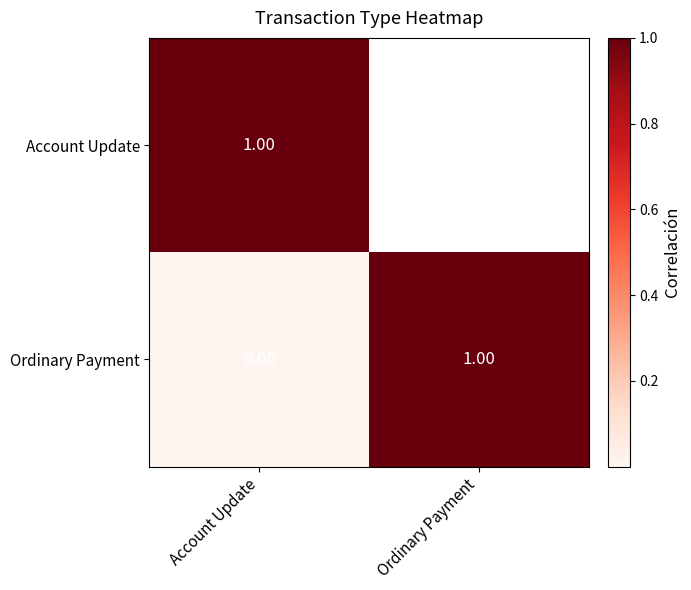

The value of Ordinary Payment at Ordinary Payment is 1. True or false?

True